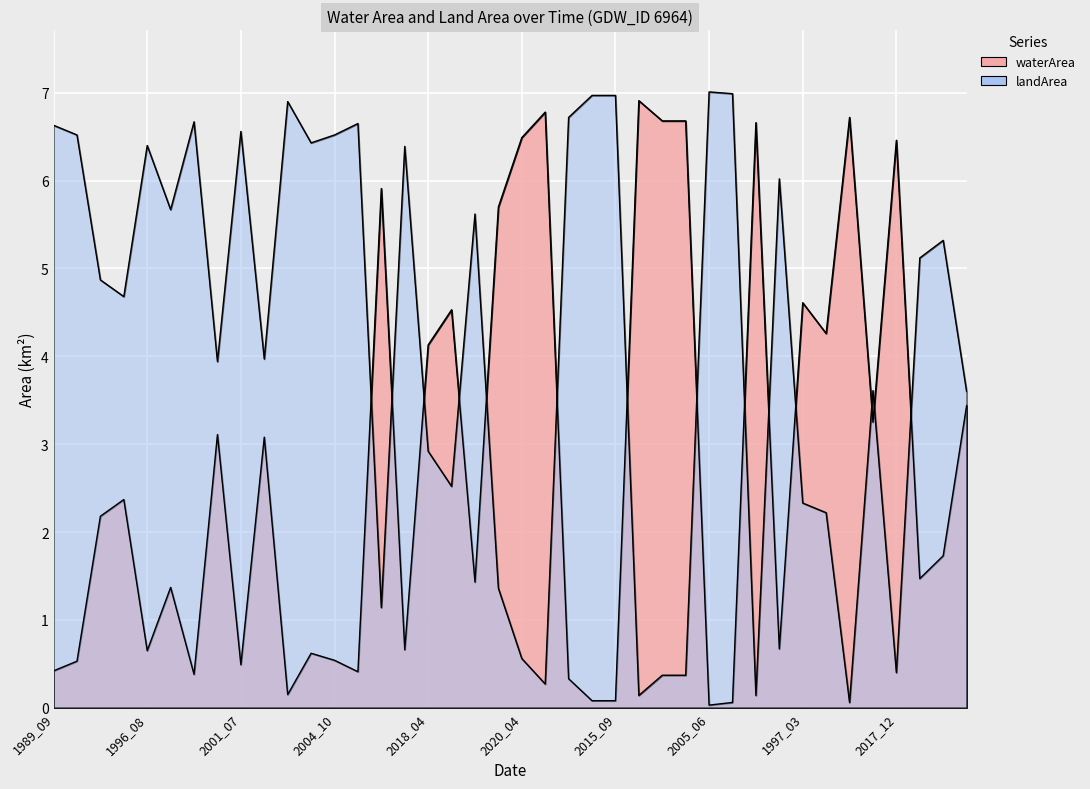

True or false: landArea has a value of 0.6 at 2012_08.

False